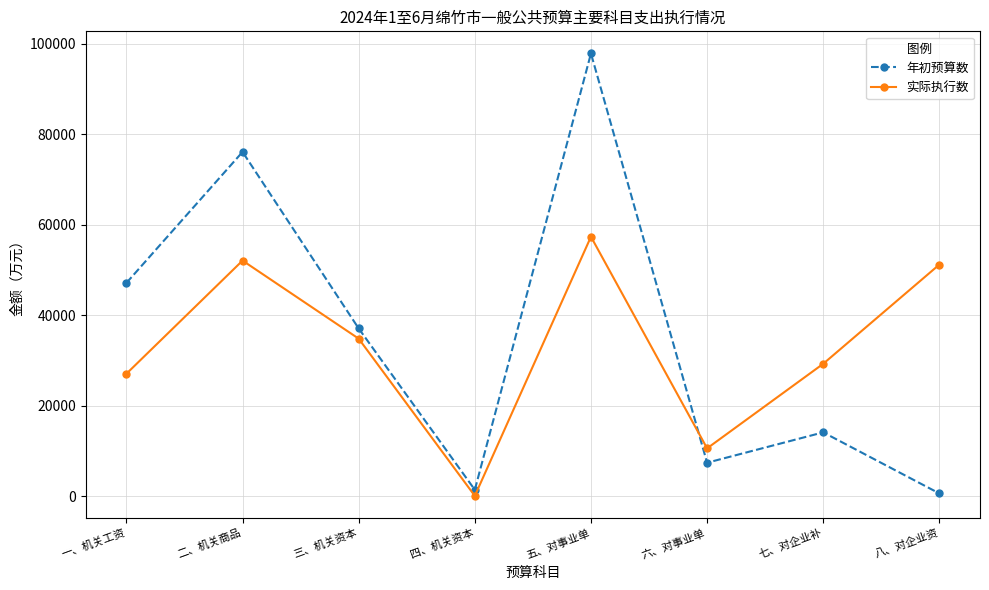

After their last crossing, which series has the higher values: 实际执行数 or 年初预算数?

实际执行数